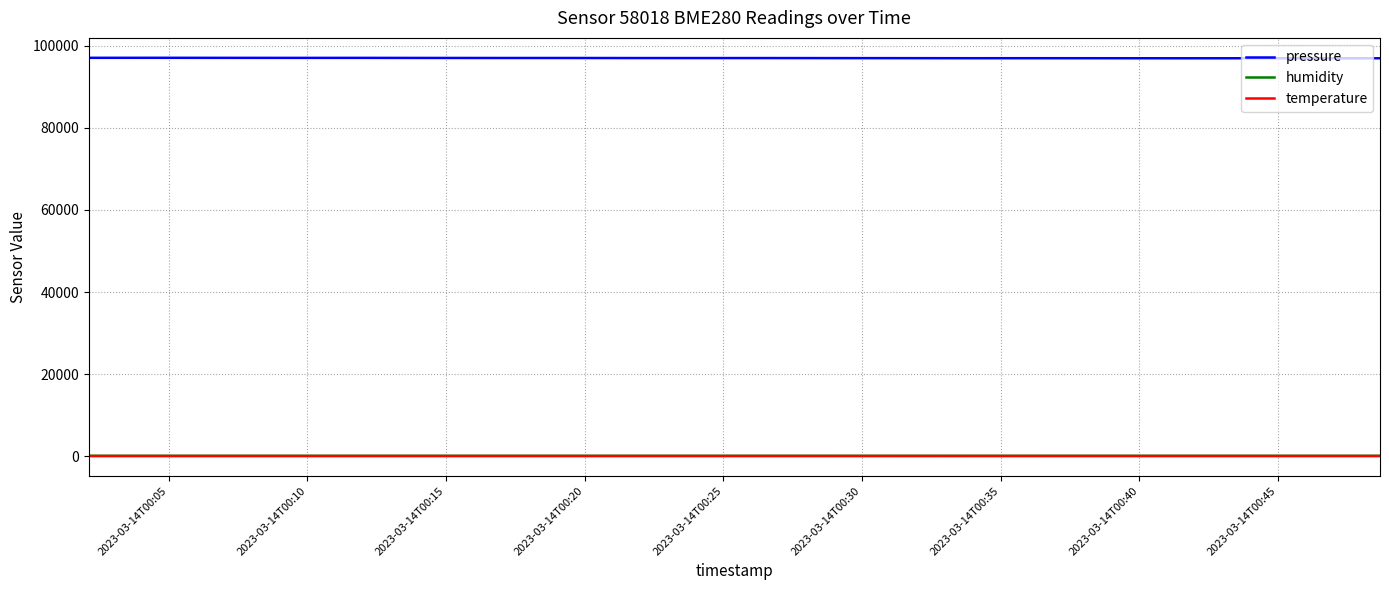

Which series has the largest total across all categories?

pressure